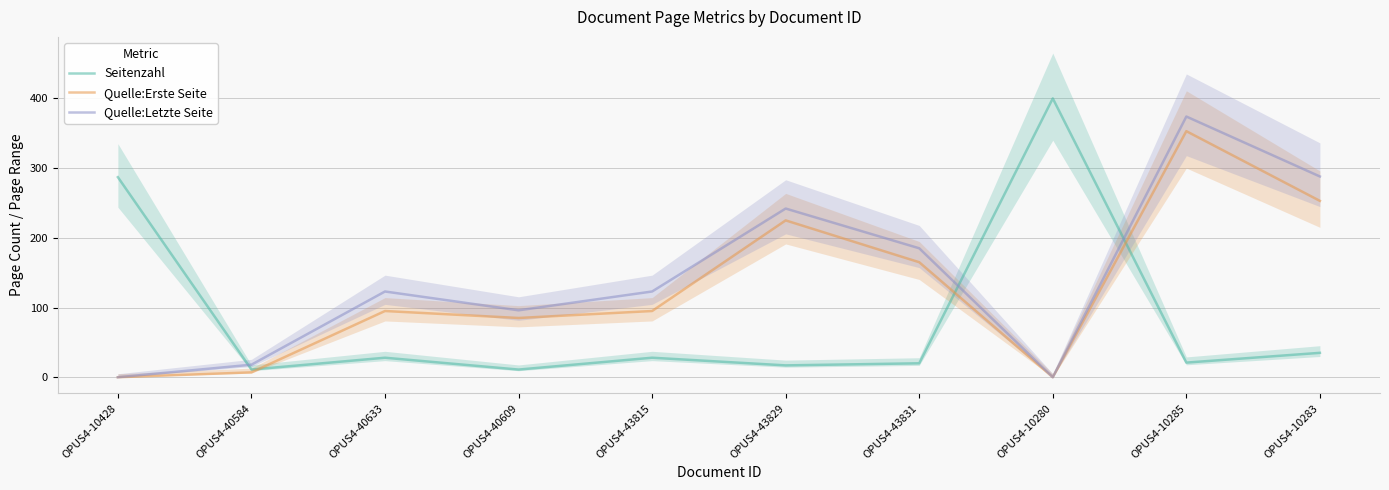

At which label does Quelle:Letzte Seite first exceed 123?

OPUS4-43829